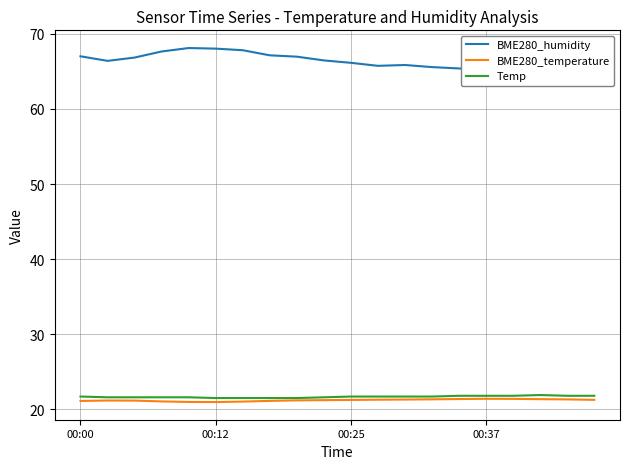

At which label does Temp reach its minimum?

00:12